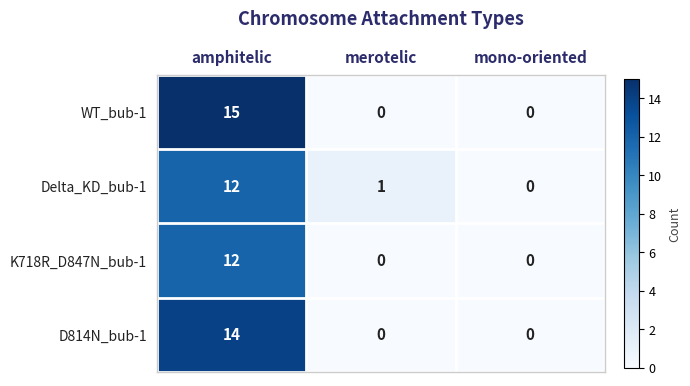

What is the difference between the highest and lowest values at amphitelic?

3